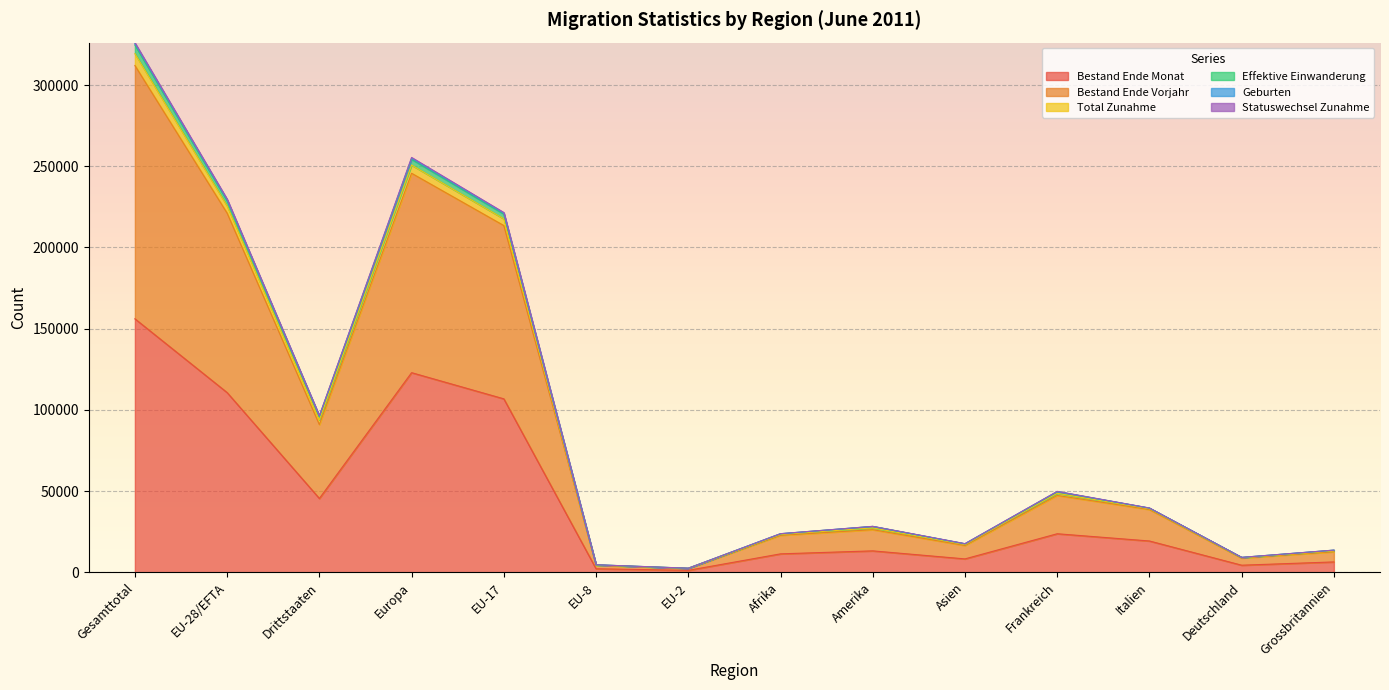

Does the chart display data point markers on the line(s)?

No